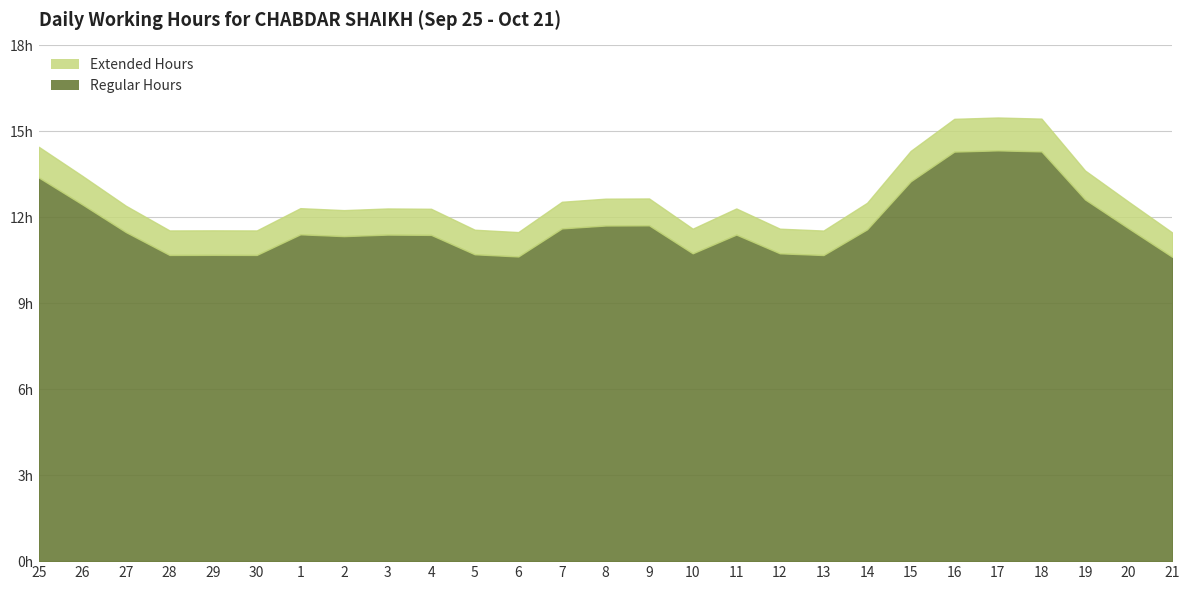

What is the label of the 14th point from the left?

8